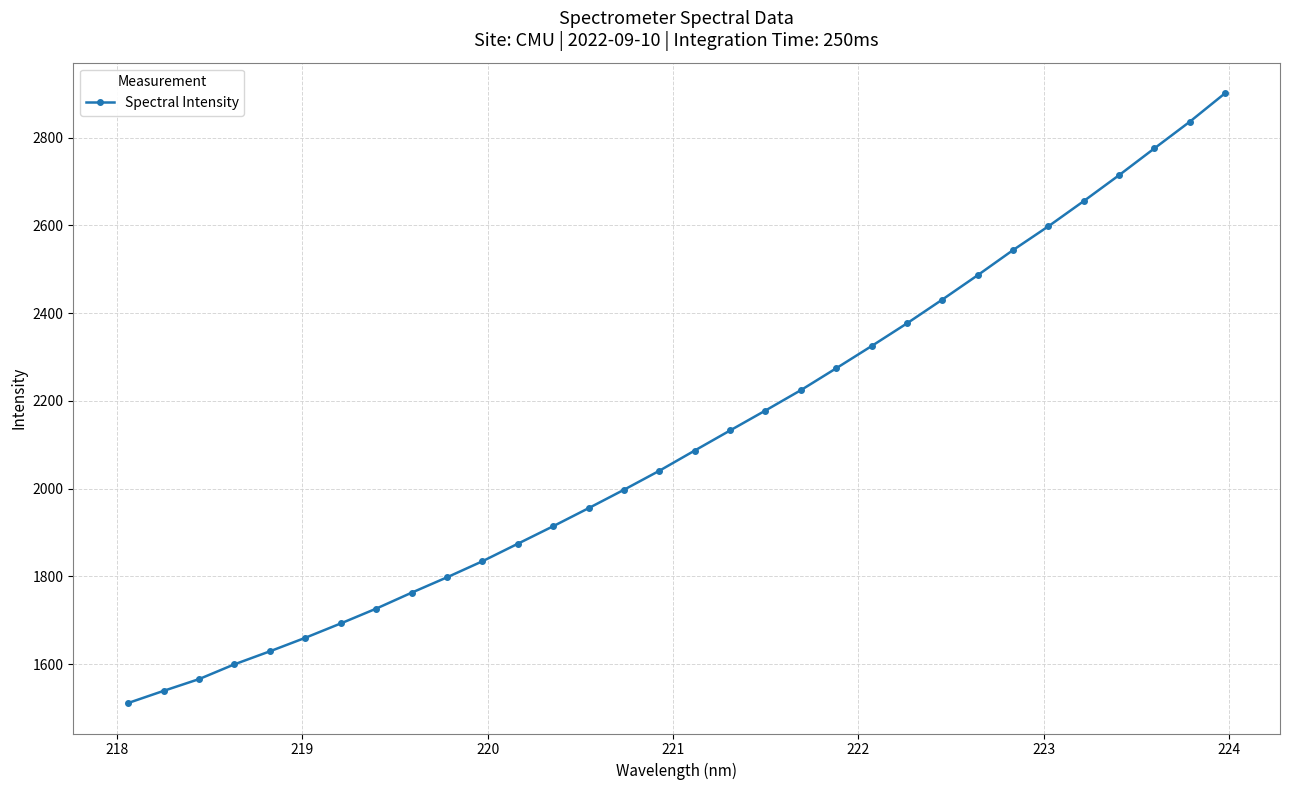

What is the value of the 1st point from the left?

1511.7